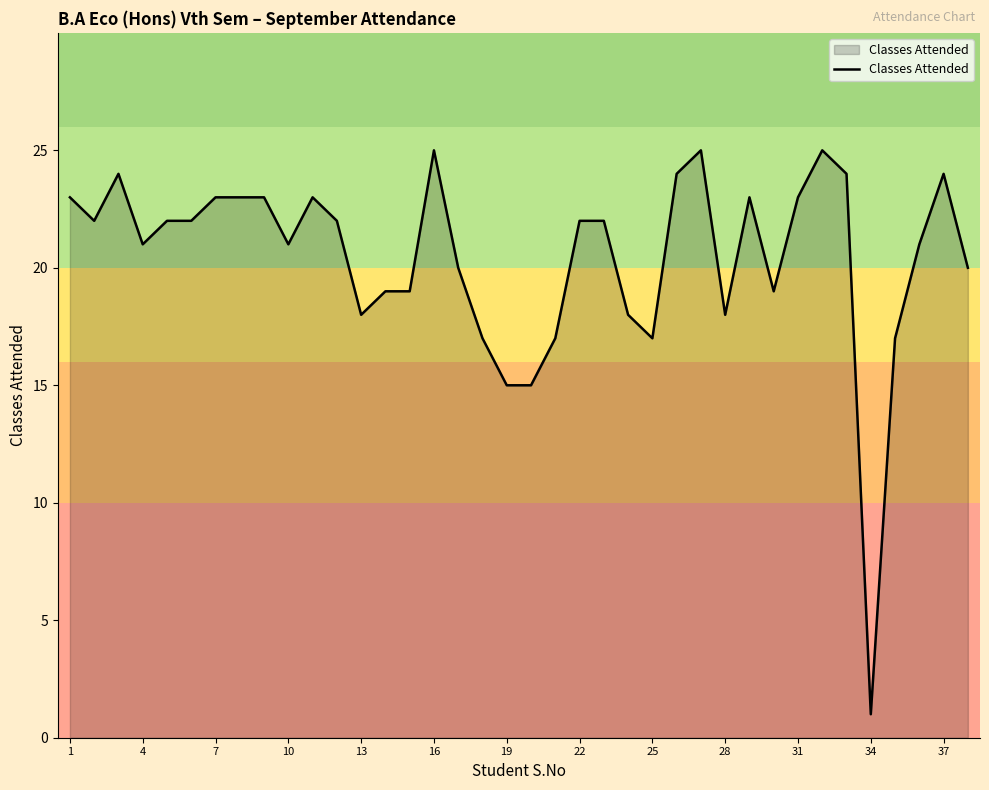

What is the maximum value shown in the chart?

25